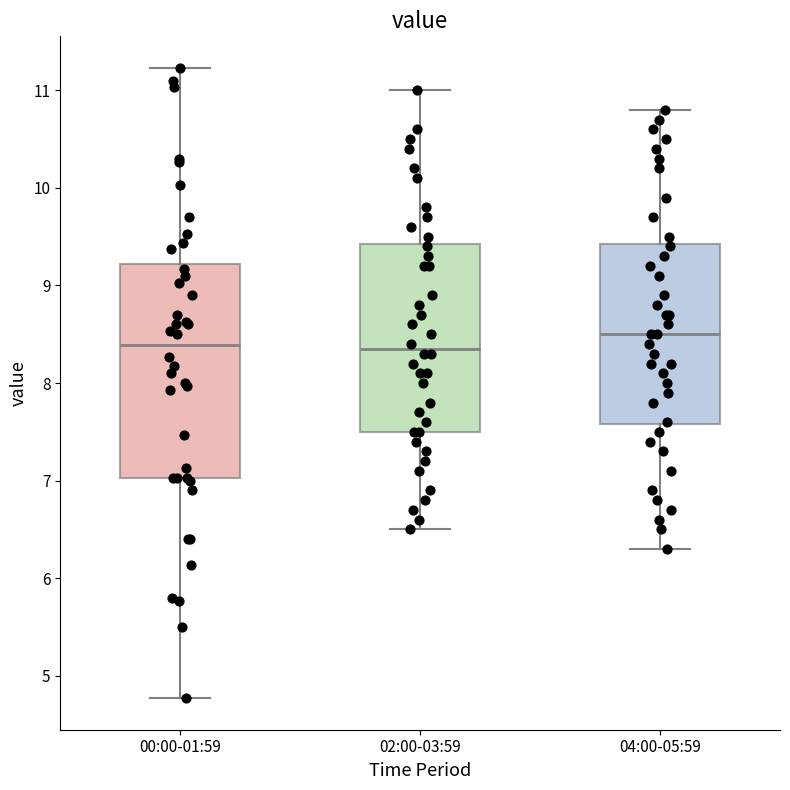

Which box's median line is the highest?

04:00-05:59